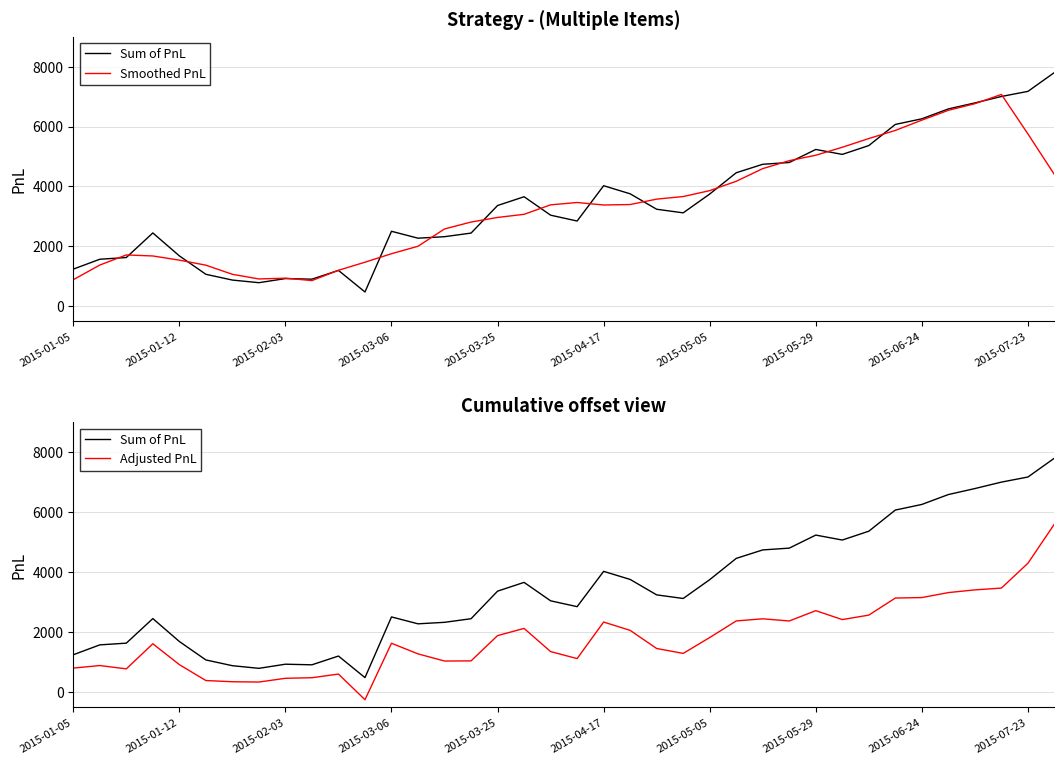

Reading right to left, extract all data points from this chart.

Sum of PnL: 7803.0	7173.0	7003.0	6788.0	6588.0	6258.0	6070.5	5365.5	5070.5	5235.5	4800.5	4740.5	4458.0	3748.0	3120.5	3240.5	3755.5	4025.5	2847.5	3042.5	3657.5	3365.0	2445.0	2325.0	2275.0	2505.0	480.0	1200.0	907.5	927.5	790.0	877.5	1070.0	1685.0	2450.0	1630.0	1572.5	1242.5
Smoothed PnL: 4395.8	5753.4	7071.0	6762.0	6541.5	6214.0	5870.5	5600.0	5308.5	5042.5	4861.0	4596.5	4173.5	3861.5	3664.5	3578.0	3397.9	3382.3	3465.7	3387.6	3071.5	2967.0	2813.5	2583.0	2006.0	1757.0	1473.5	1204.0	861.0	940.5	914.5	1070.0	1374.5	1542.5	1681.5	1716.0	1379.0	889.0
Adjusted PnL: 5605.1	4296.3	3467.5	3407.0	3317.2	3151.0	3135.2	2565.5	2416.2	2714.2	2370.0	2442.2	2371.2	1817.2	1288.2	1451.5	2056.6	2334.4	1114.7	1348.7	2121.8	1881.5	1038.2	1033.5	1272.0	1626.5	-256.8	598.0	477.0	457.2	332.8	342.5	382.8	913.8	1609.2	772.0	883.0	798.0